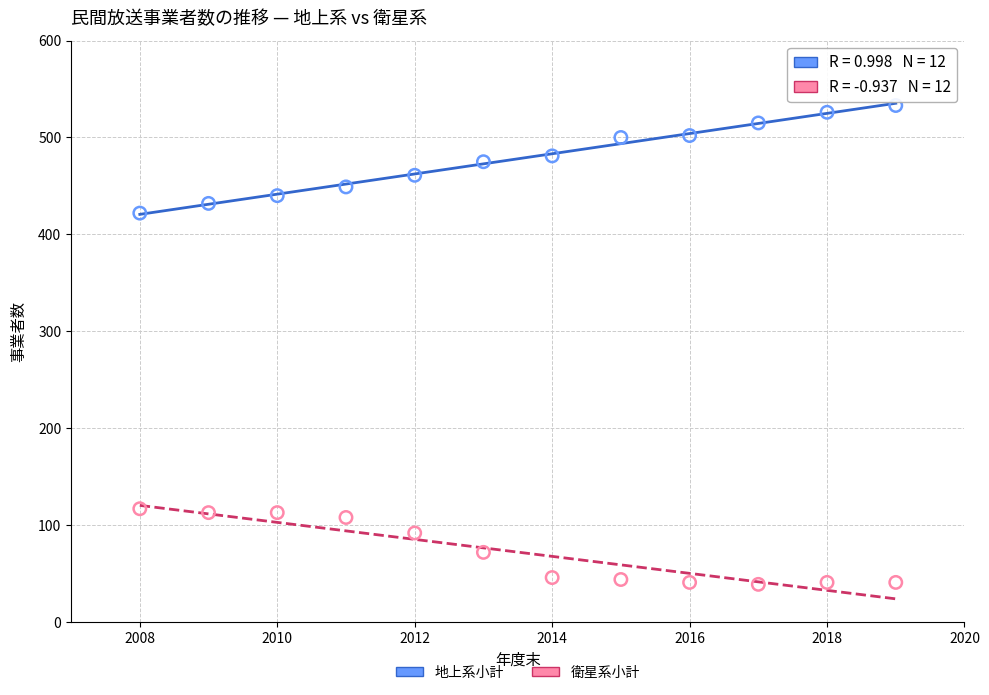

Which series contains the lowest Y value?

衛星系小計